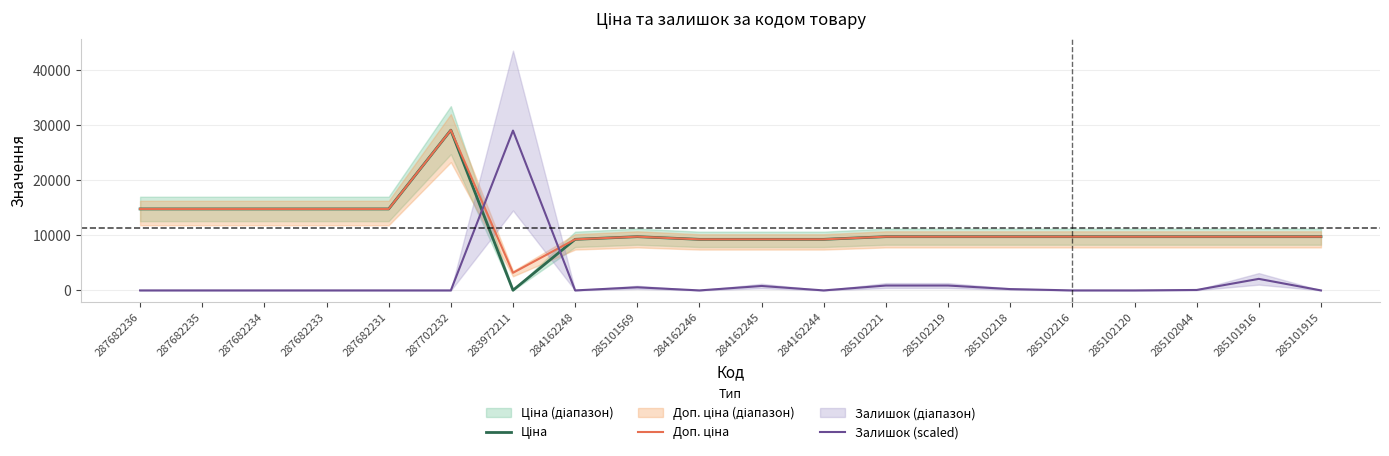

Which series has the largest total across all categories?

Доп. ціна